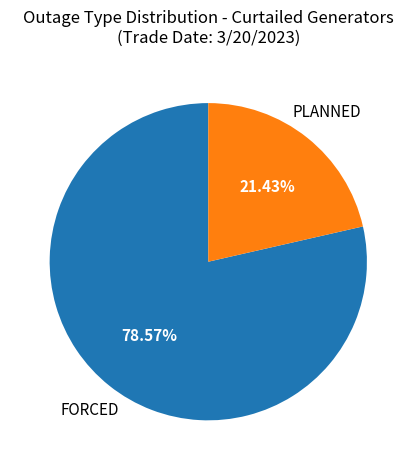

What percentage is NOT represented by FORCED?

21.4%